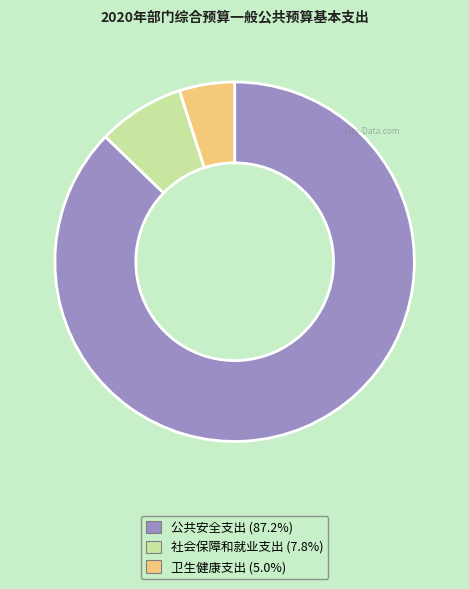

Rank the categories by value from lowest to highest.

卫生健康支出, 社会保障和就业支出, 公共安全支出